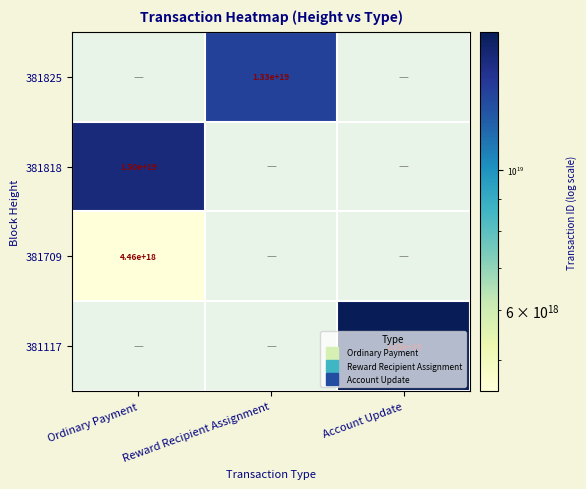

Rank the series by their maximum value, from lowest to highest.

381709, 381117, 381825, 381818